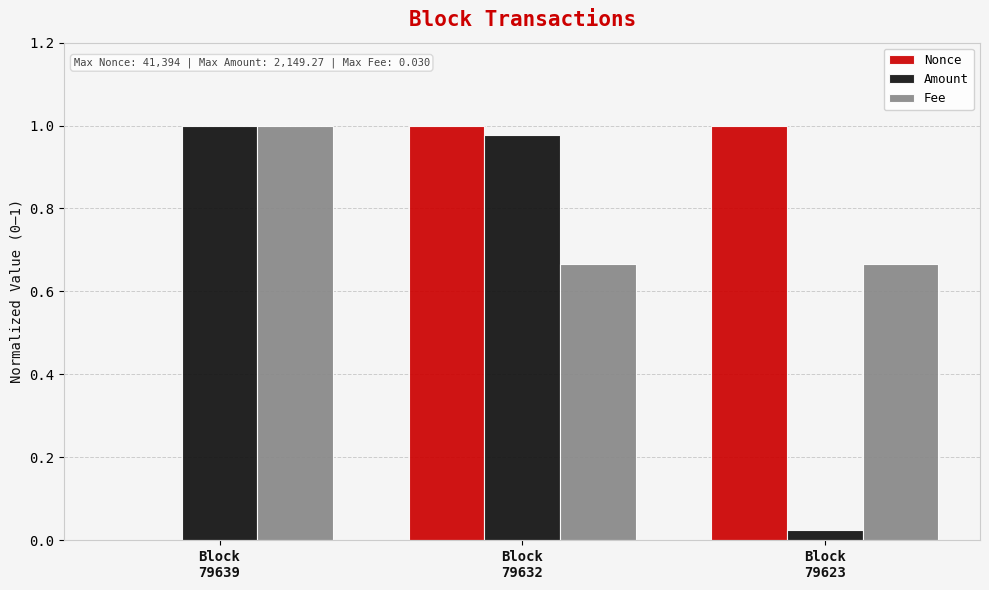

Which series has the largest total across all categories?

Fee